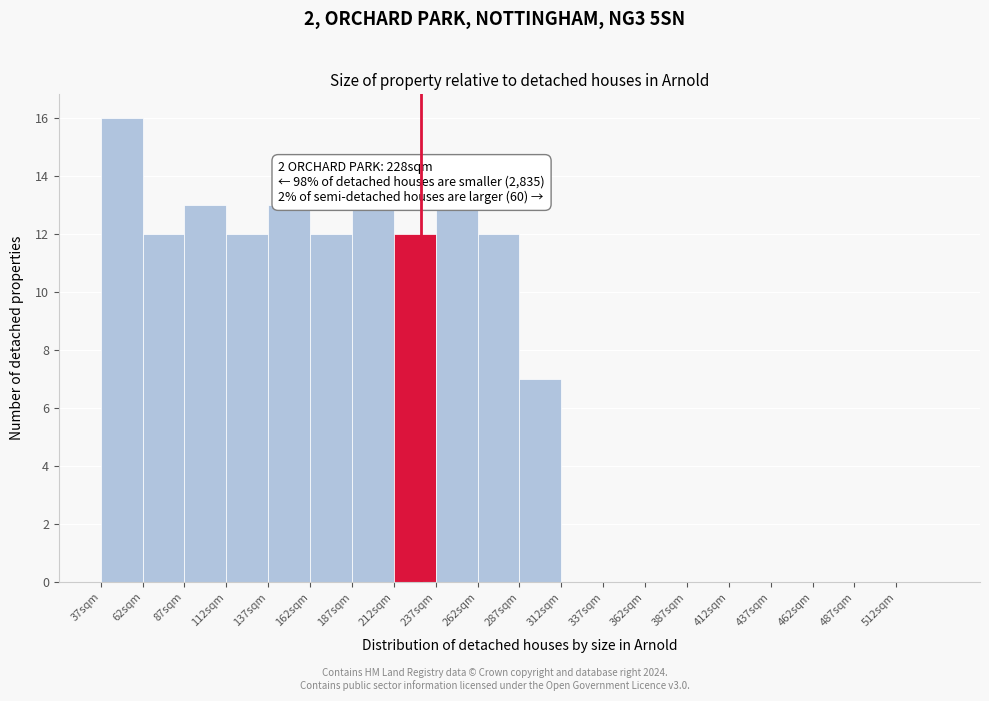

Which range on the x-axis has the tallest bar?

37 to 62